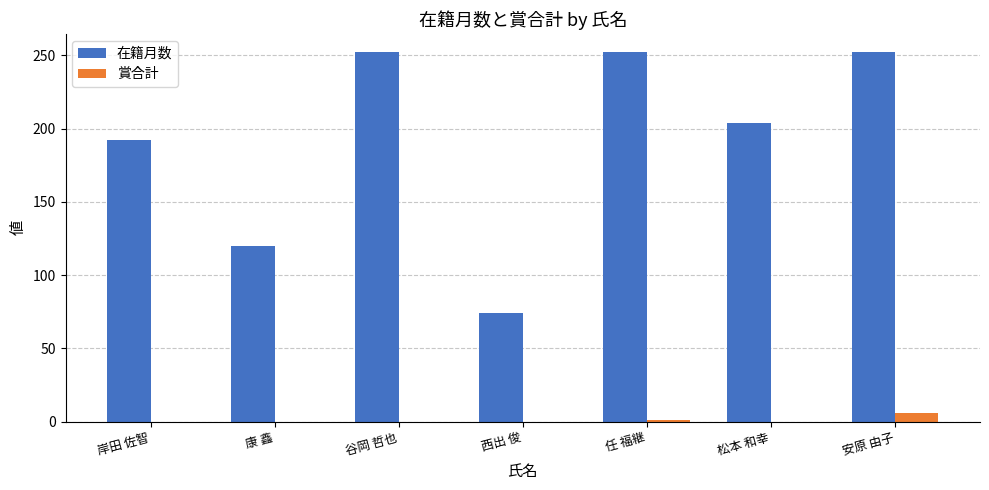

True or false: 在籍月数 has a value of 252 at 任 福継.

True